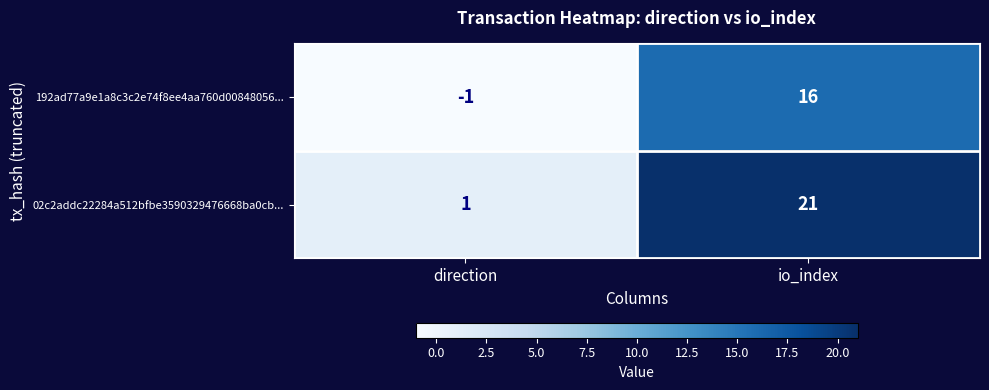

Reading right to left, what are all the values shown in this chart?

192ad77a9e1a8c3c2e74f8ee4aa760d00848056...: io_index=16	direction=-1
02c2addc22284a512bfbe3590329476668ba0cb...: io_index=21	direction=1